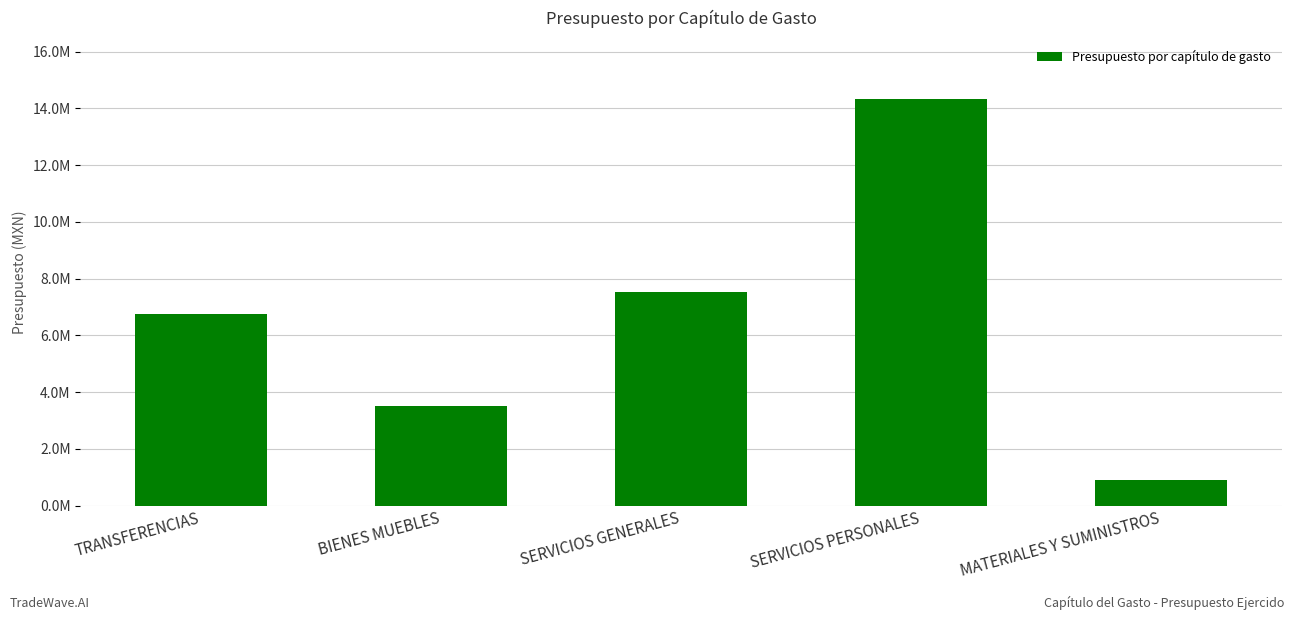

What is the label of the 2nd bar from the right?

SERVICIOS PERSONALES